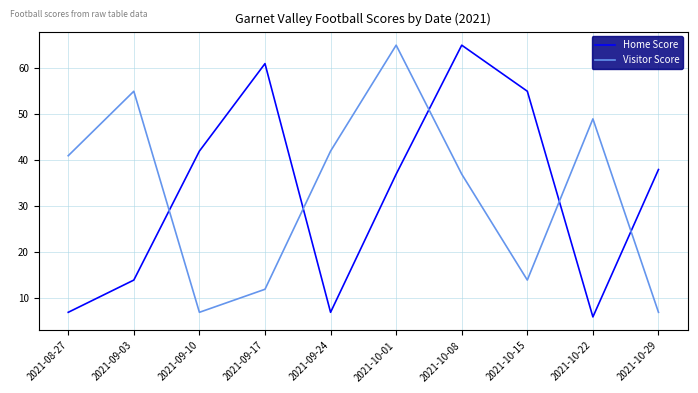

Reading left to right, list all the values displayed in this chart.

Home Score: 7	14	42	61	7	37	65	55	6	38
Visitor Score: 41	55	7	12	42	65	37	14	49	7